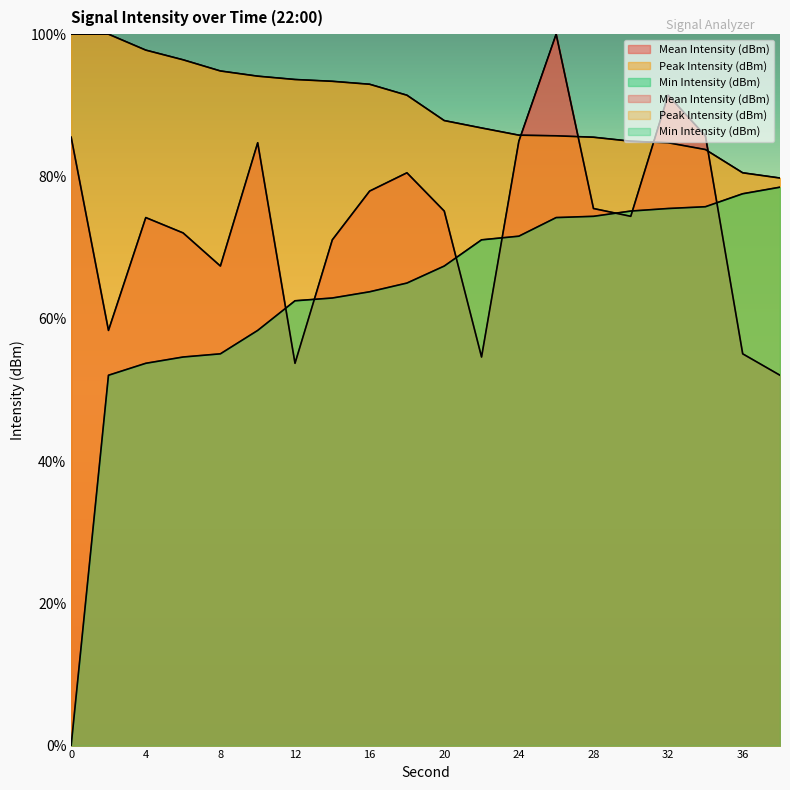

Rank the series by their average value, from highest to lowest.

Peak Intensity (dBm), Mean Intensity (dBm), Min Intensity (dBm)